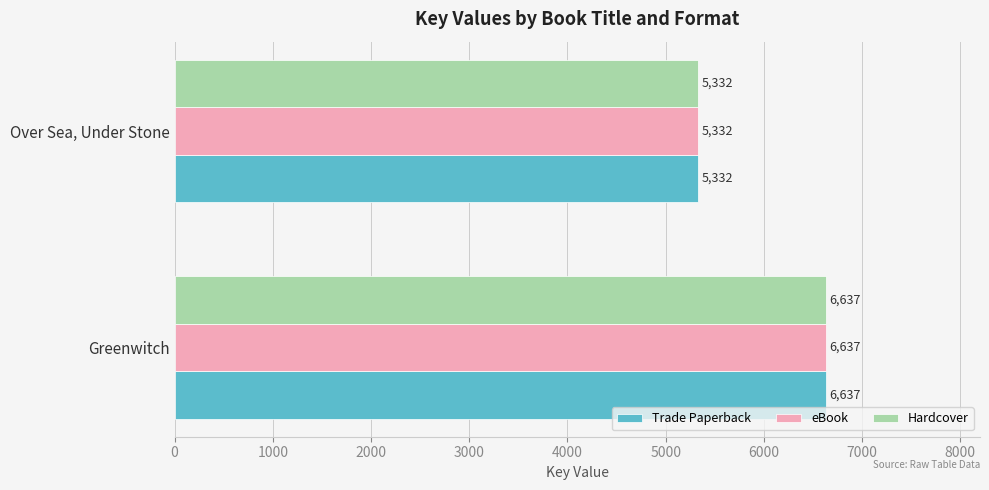

What value does the Hardcover series have at Over Sea, Under Stone, to the nearest 100?

5300